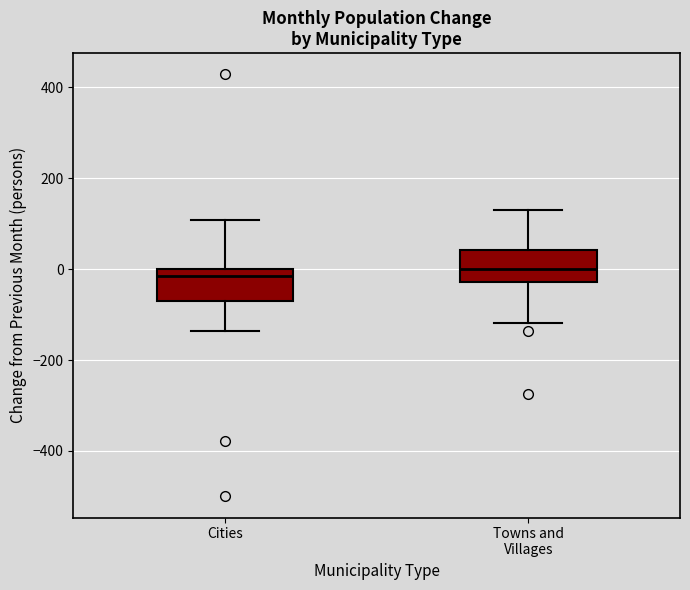

Reading left to right, read every box against the y-axis: the position of its median line, the range the box covers, and the ends of its whiskers. The values are not printed on the chart, so give them approximately, as read against the axis.

Cities: median -20, box -60 to 0, whiskers -140 to 100
Towns and Villages: median 0, box -20 to 40, whiskers -120 to 140